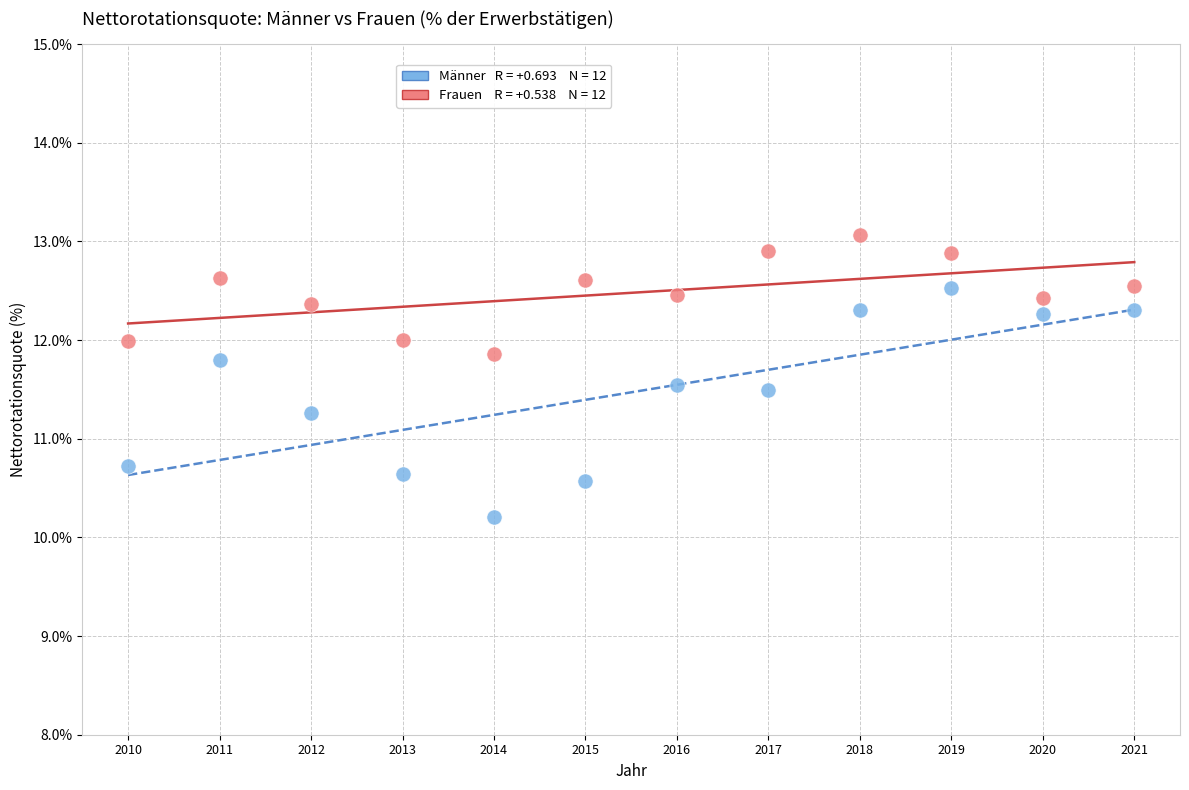

Across all data points, what is the range of Y values (max minus min)?

2.8